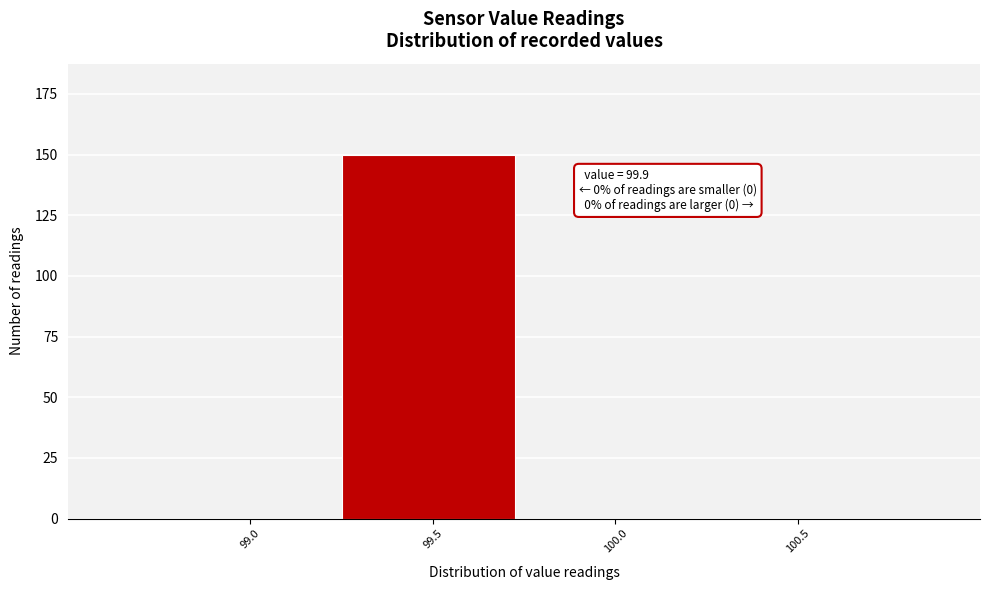

Reading left to right, extract all data points from this chart.

99.0=0	99.5=150	100.0=0	100.5=0